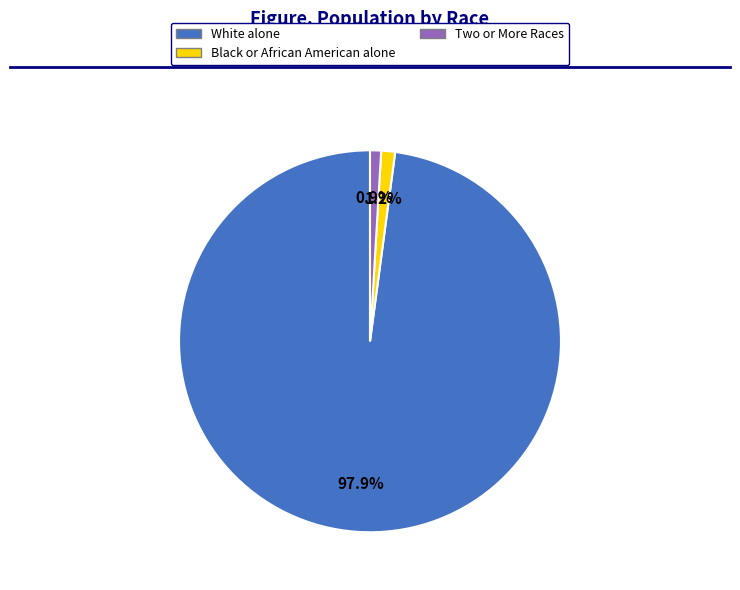

Which category accounts for the majority?

White alone